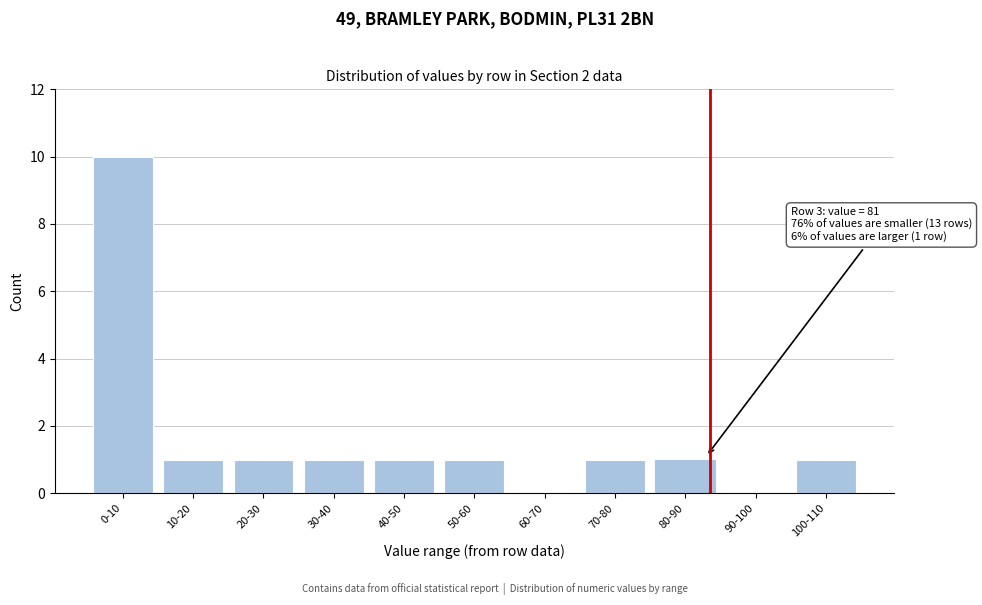

Reading left to right, transcribe all the data shown in this chart.

0-10=10	10-20=1	20-30=1	30-40=1	40-50=1	50-60=1	60-70=0	70-80=1	80-90=1	90-100=0	100-110=1